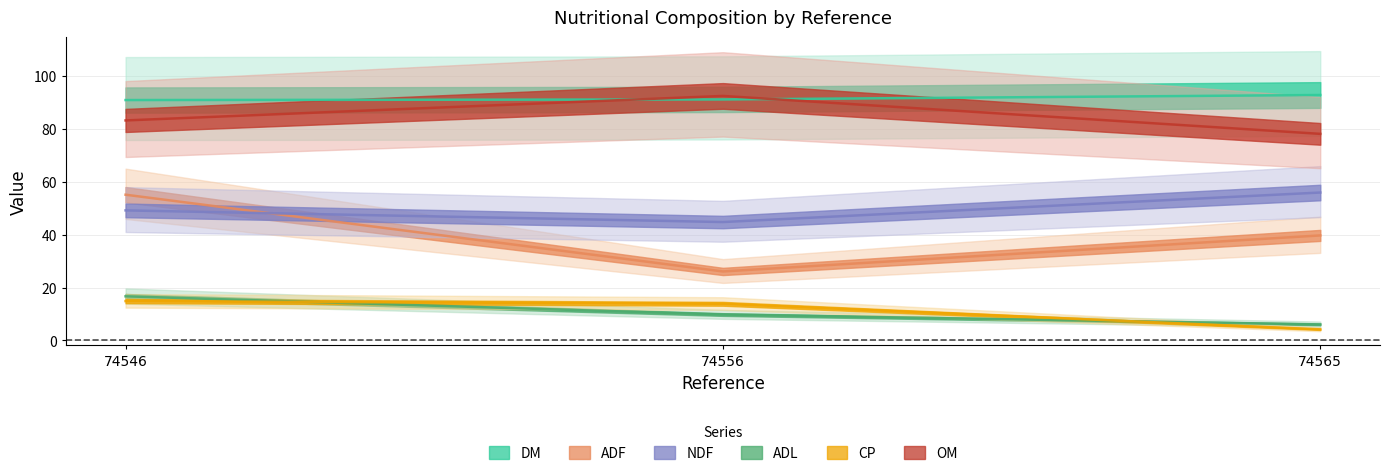

Rank the series at 74565 from lowest to highest value.

CP, ADL, ADF, NDF, OM, DM